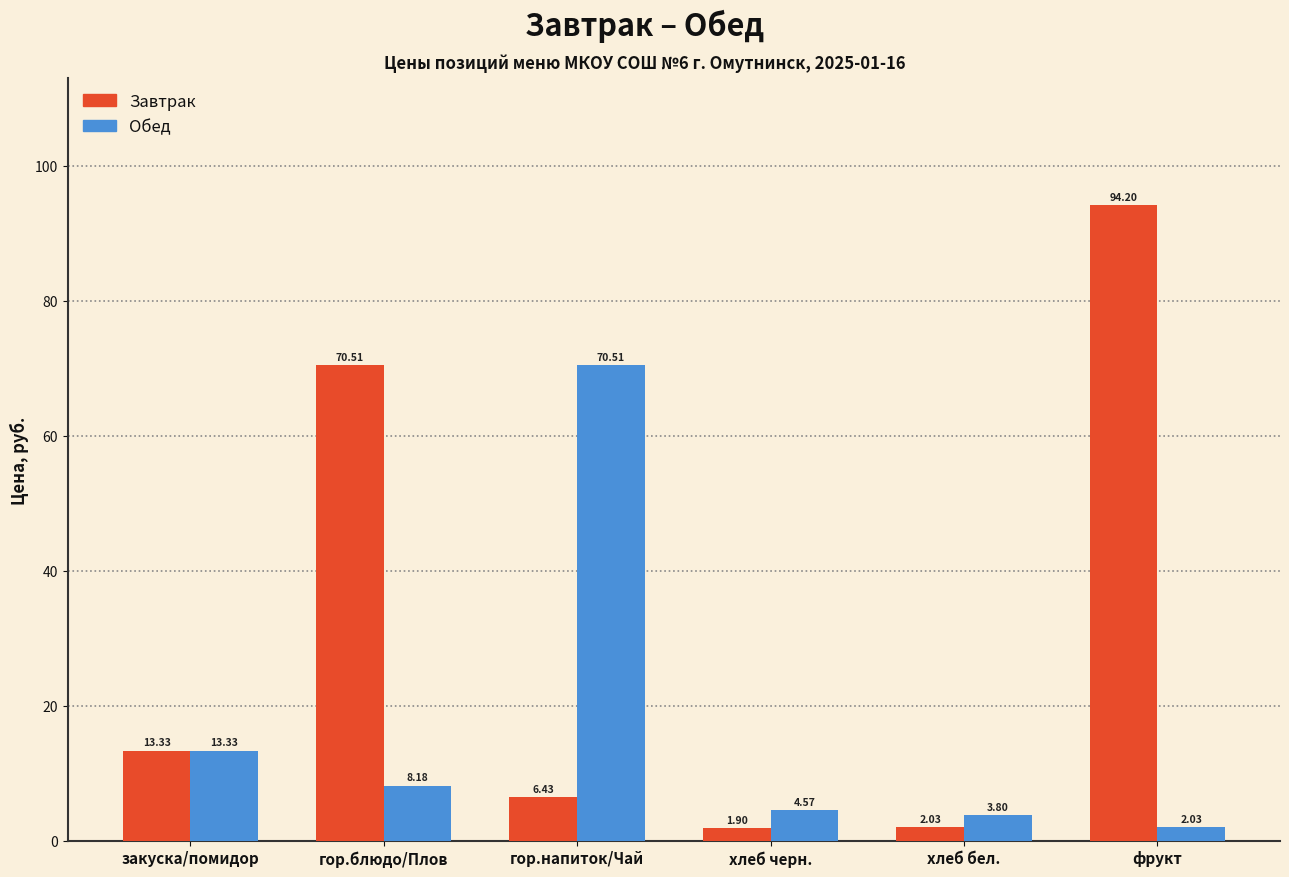

At which label does Завтрак reach its minimum?

хлеб черн.